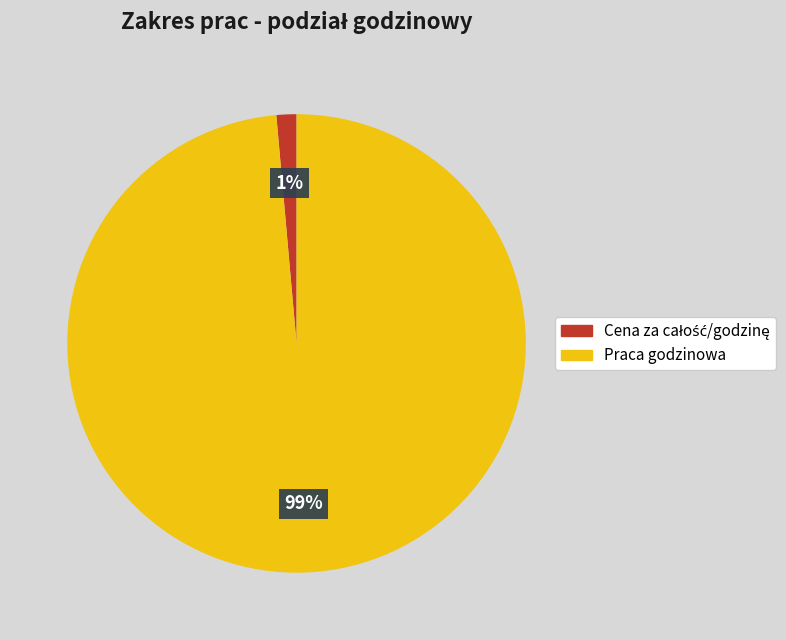

To the nearest percent, what is the average slice percentage?

50%